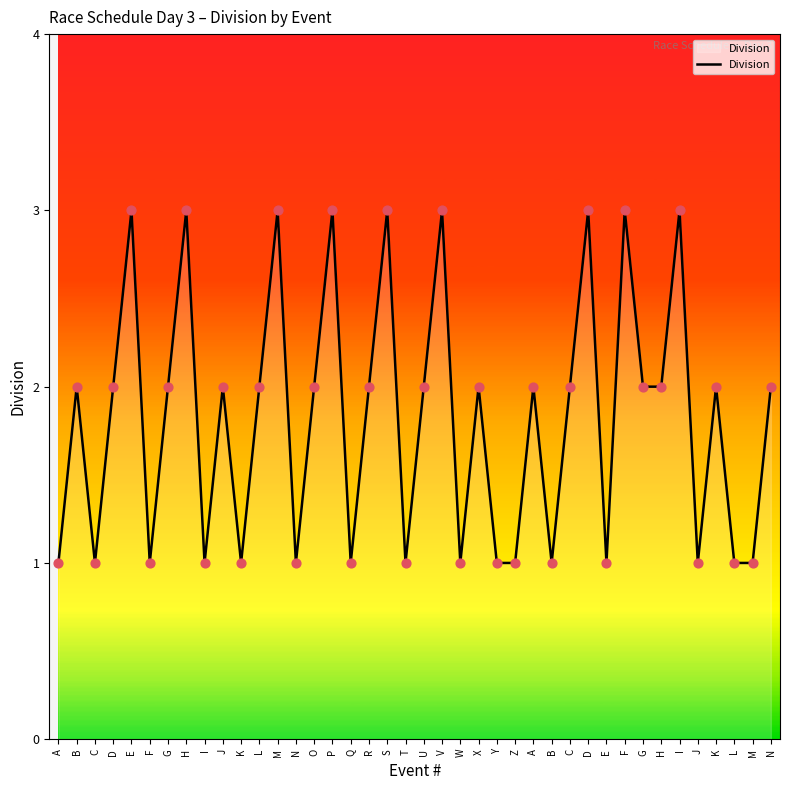

Approximately how many times larger is the value at G compared to P?

0.7